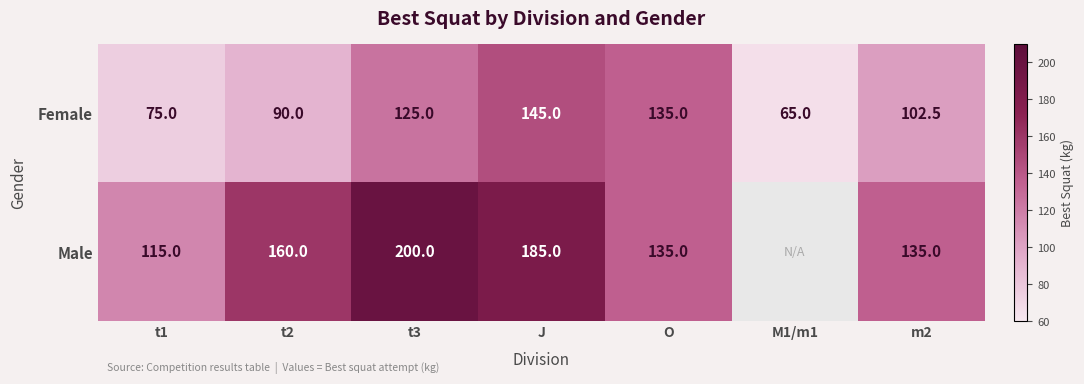

What is the highest value of the Female series?

145.0